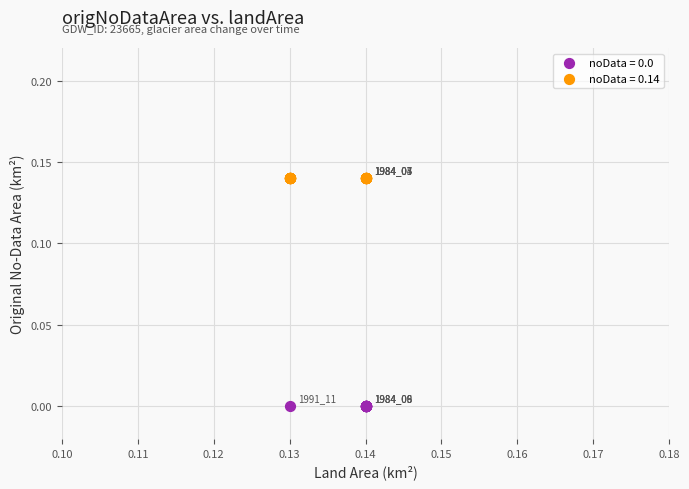

What are all the series names shown in the legend?

noData = 0.0, noData = 0.14